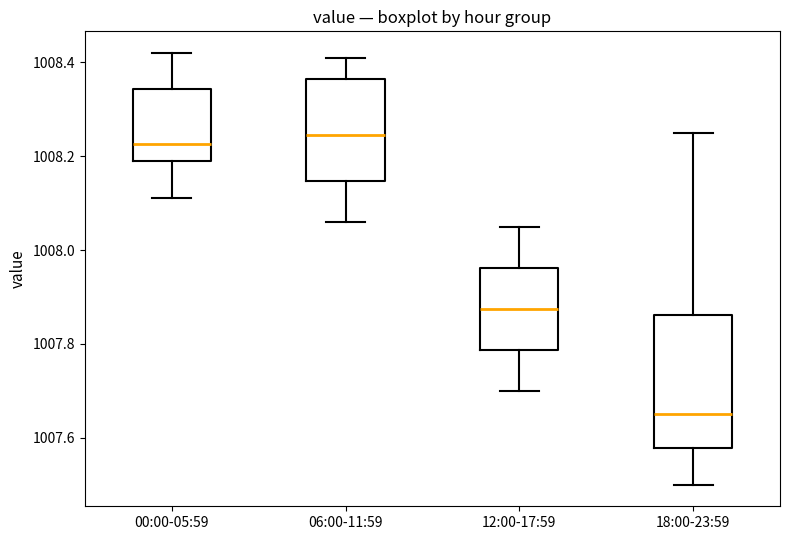

Which box is the tallest, from its lower edge to its upper edge?

18:00-23:59